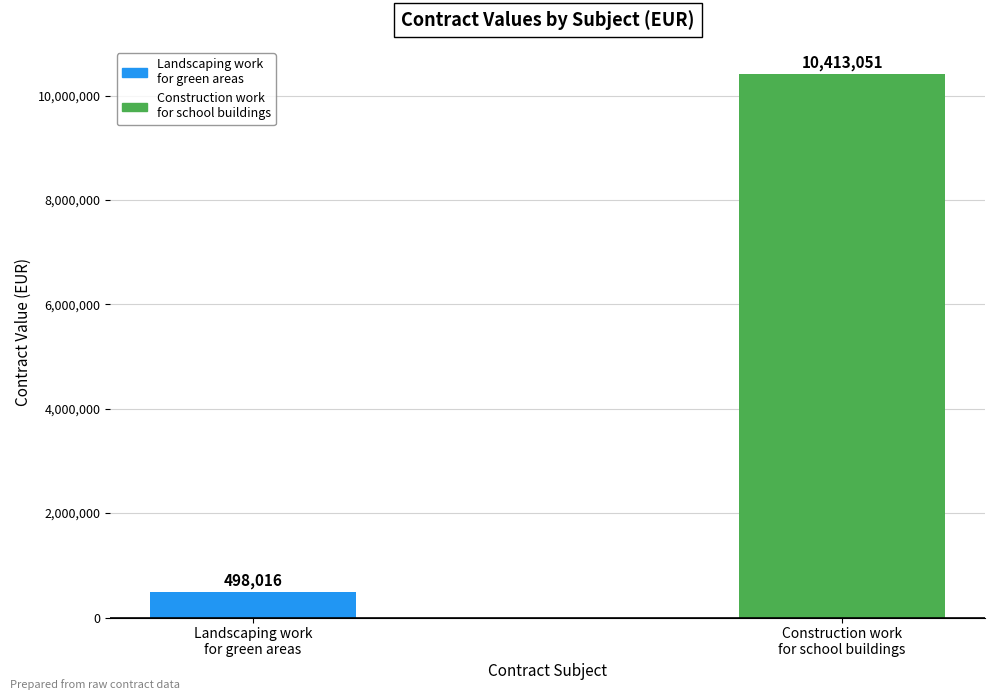

What is the label of the 1st bar from the right?

Construction work
for school buildings